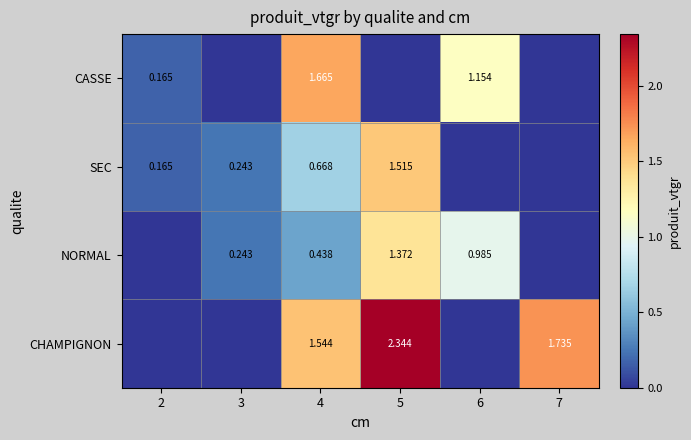

At how many categories does at least one series exceed 0?

6